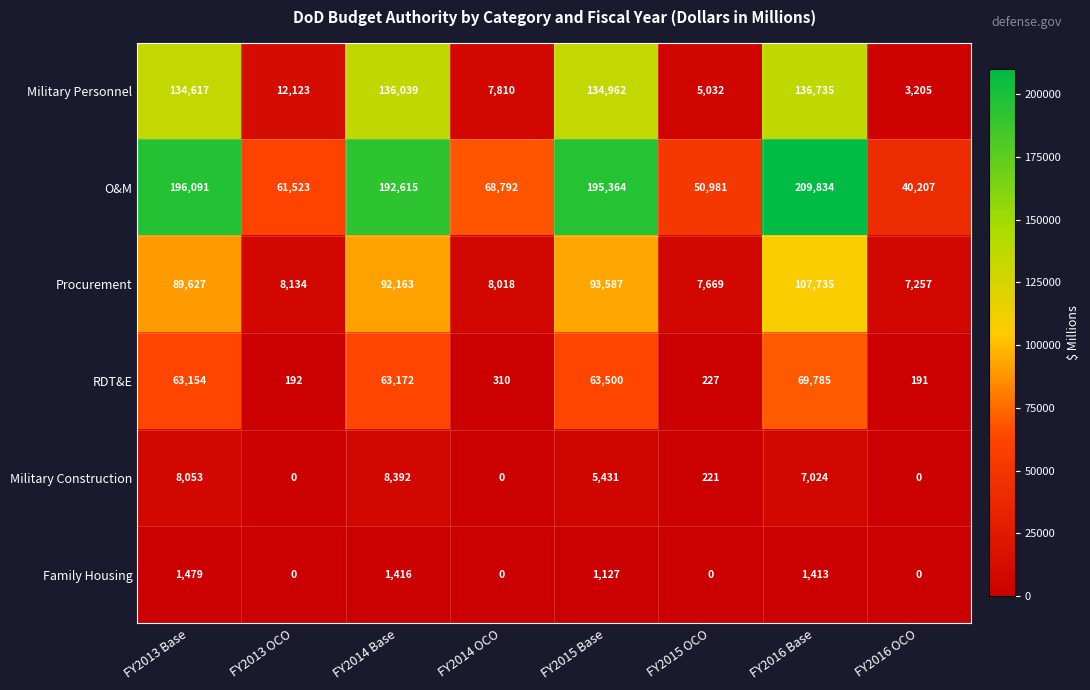

What is the sum of all Military Construction values?

29121